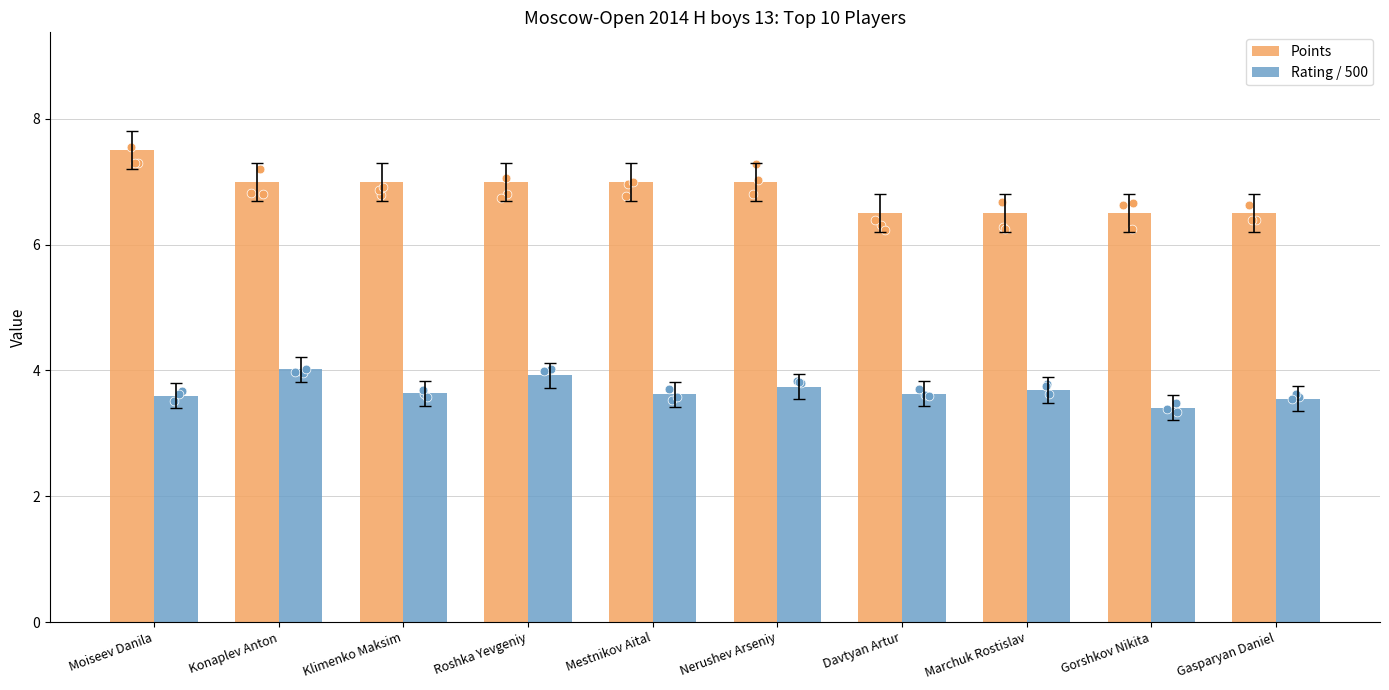

At how many categories does at least one series exceed 3?

10